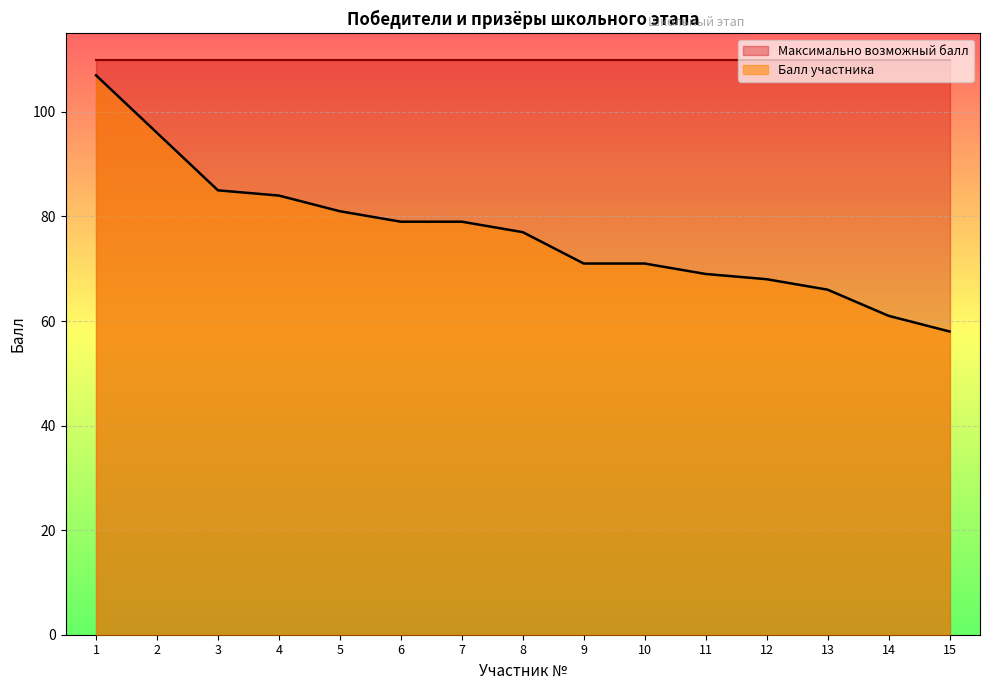

Which label corresponds to the largest value in the chart?

1